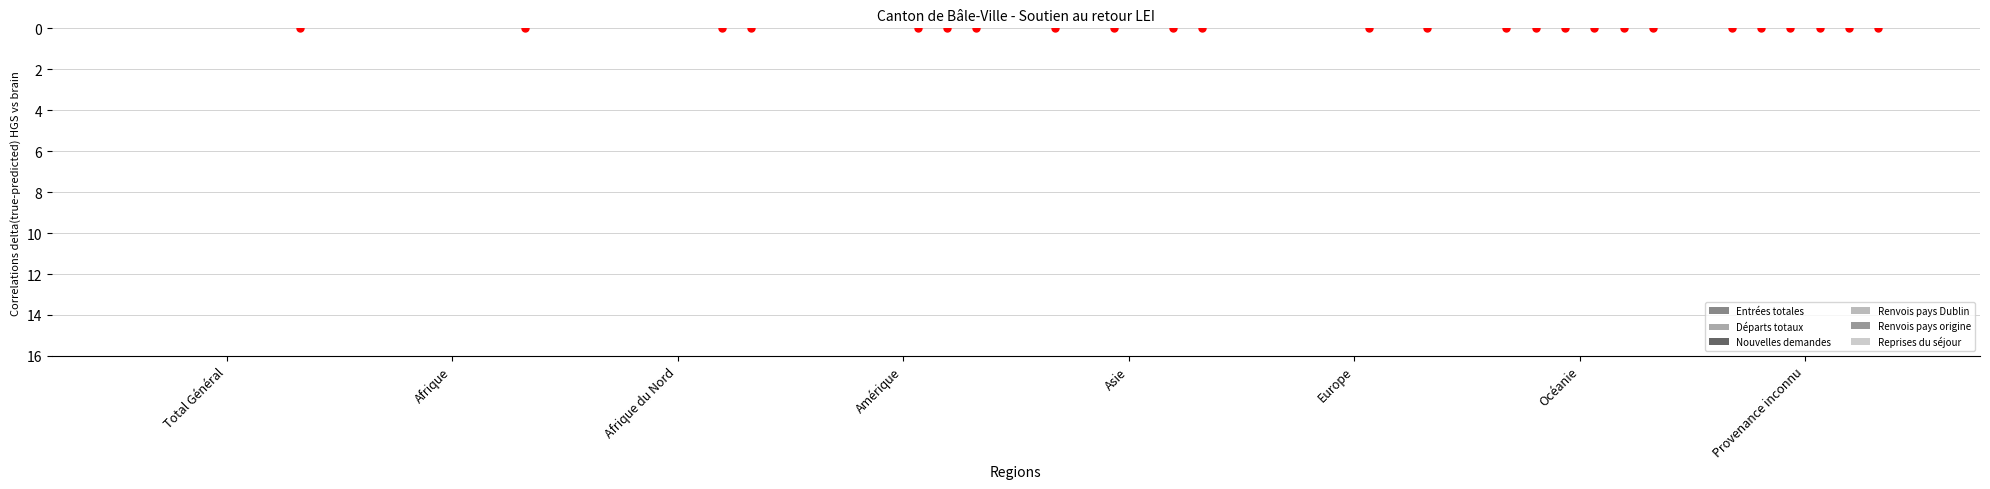

Which series has the largest total across all categories?

Reprises du séjour